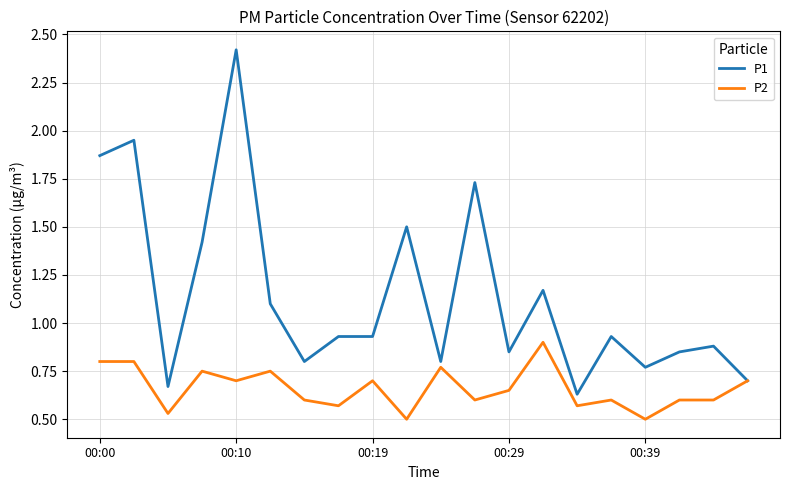

Rank the series by their maximum value, from highest to lowest.

P1, P2